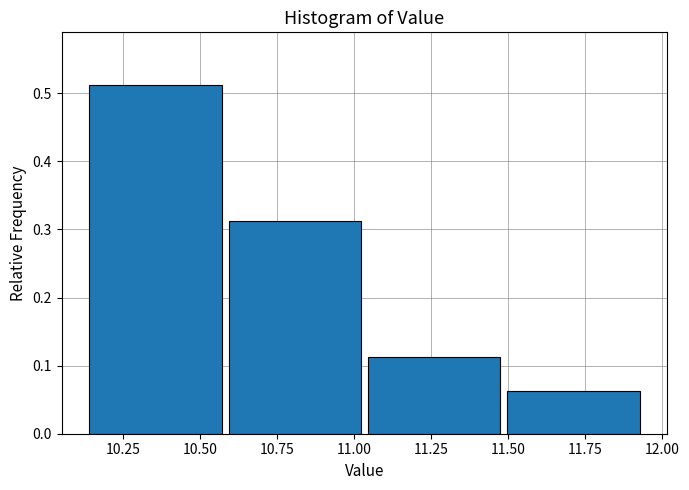

Reading left to right, transcribe this chart: for each bar, give the range it covers on the x-axis and its height. Neither the bar edges nor the heights are printed on the chart, so give them approximately, as read against the axes.

10.15 to 10.60: 0.51
10.60 to 11.05: 0.31
11.05 to 11.50: 0.11
11.50 to 11.95: 0.06